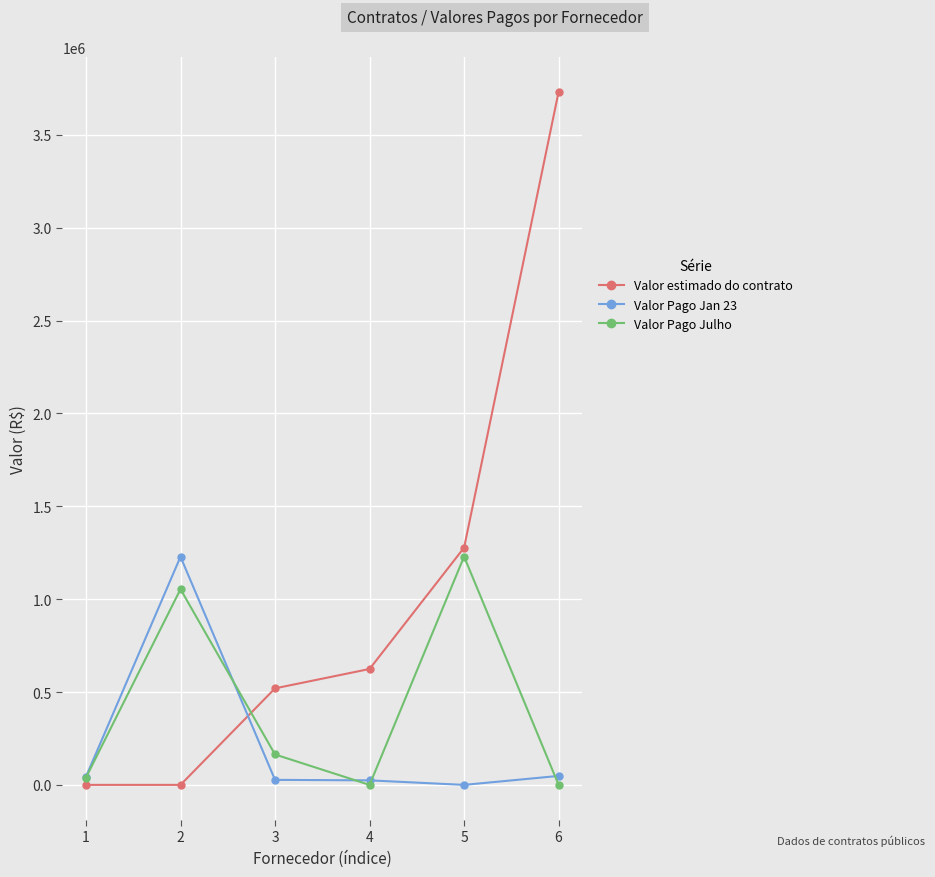

What is the greatest value displayed?

3731206.9